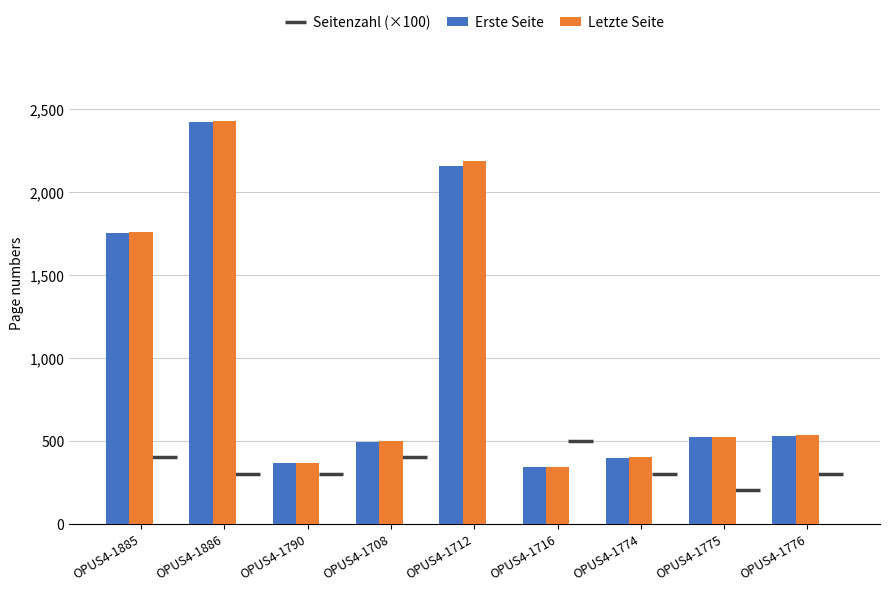

The Letzte Seite series shows 596 at OPUS4-1716. True or false?

False